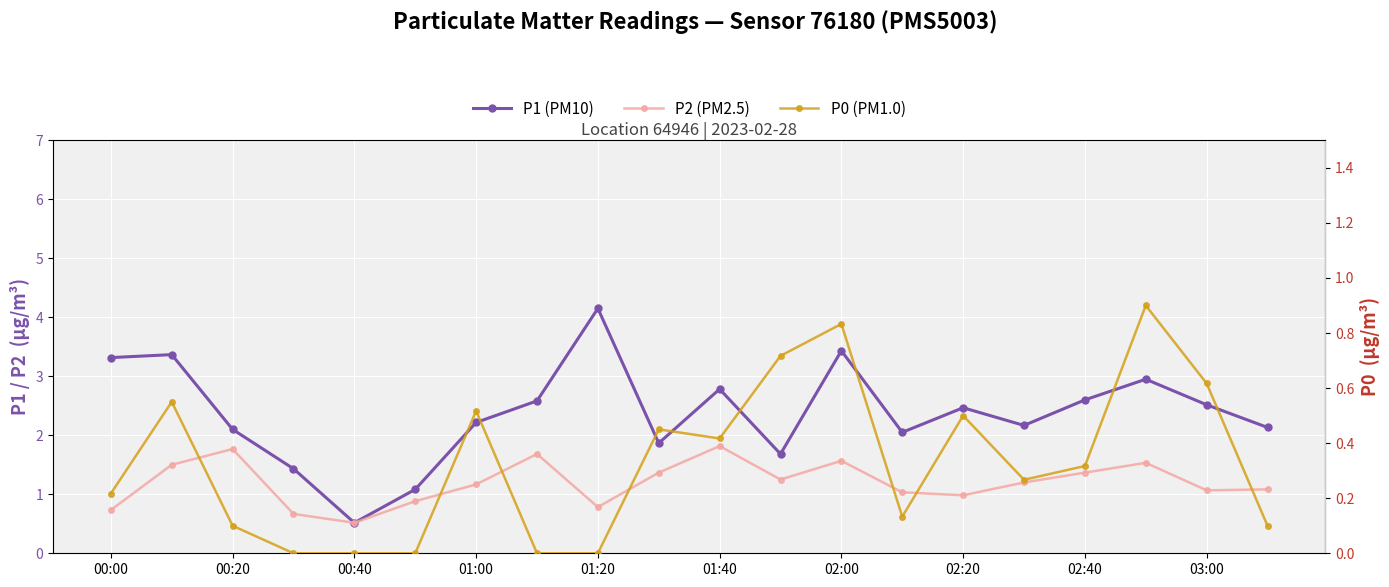

What is the average value of the P2 (PM2.5) series?

1.2